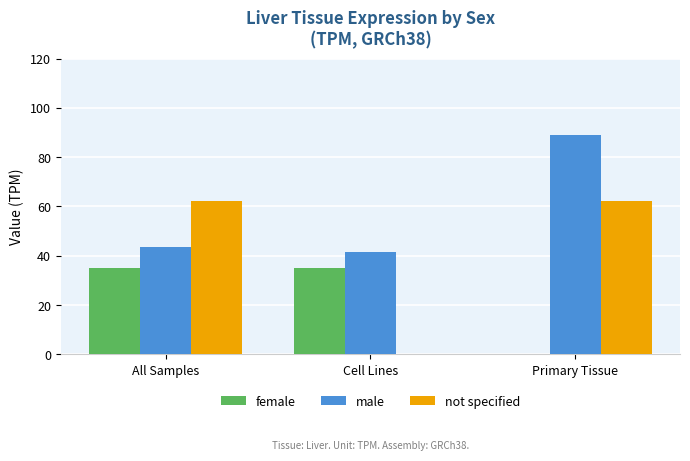

At which label does male reach its peak?

Primary Tissue